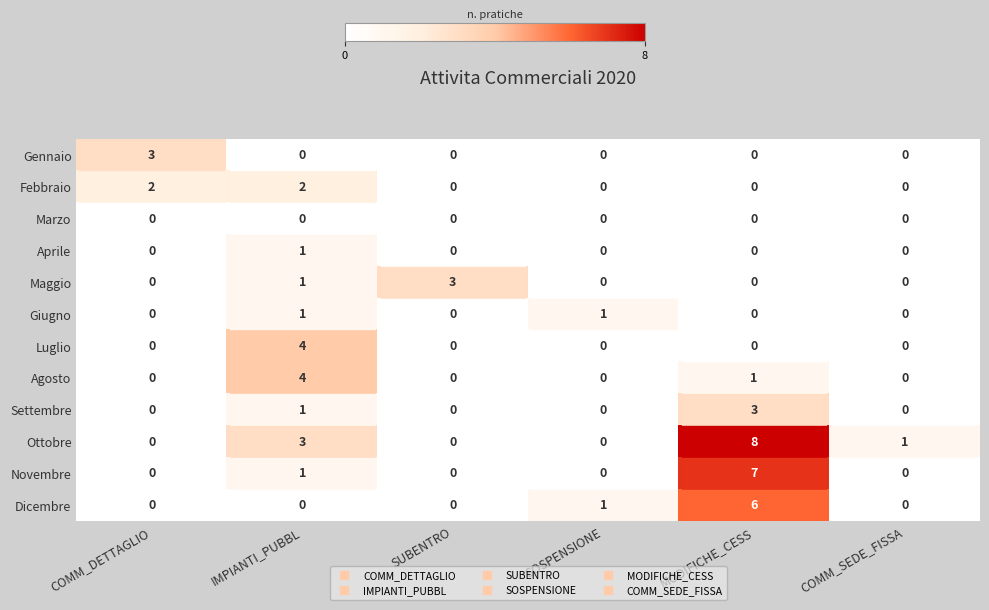

What is the total value across all series at IMPIANTI_PUBBL?

18